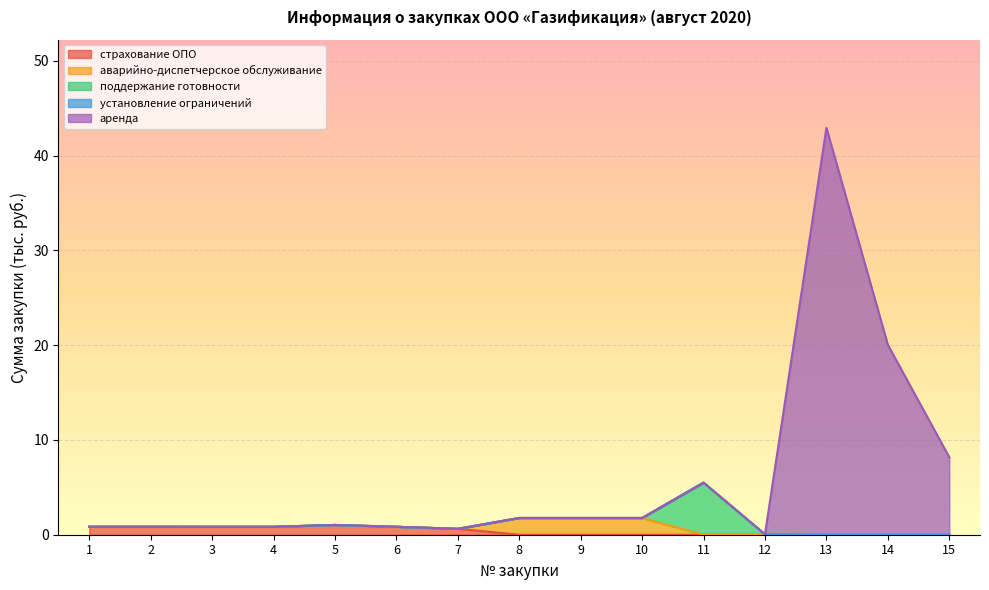

How many lines are shown in the chart?

5